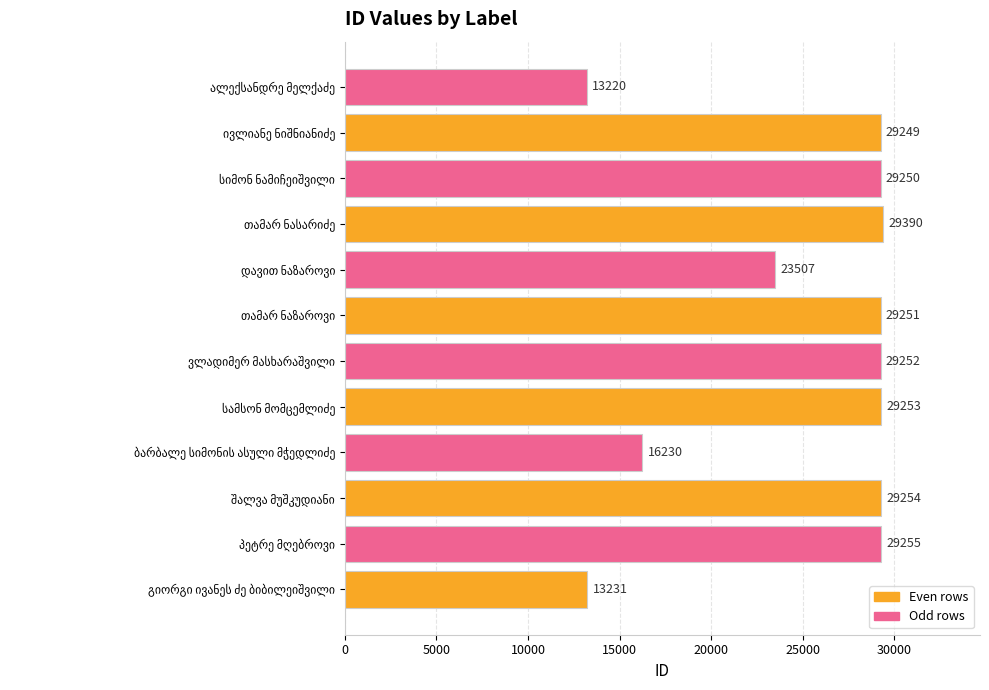

Reading bottom to top, extract all data points from this chart.

13231	29255	29254	16230	29253	29252	29251	23507	29390	29250	29249	13220